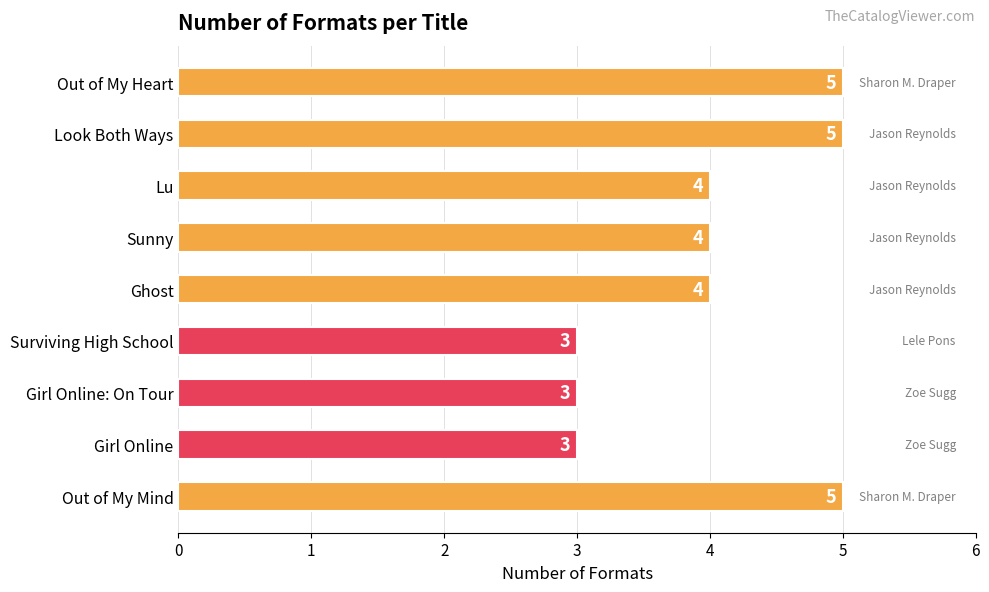

What is the label of the 5th bar from the top?

Ghost